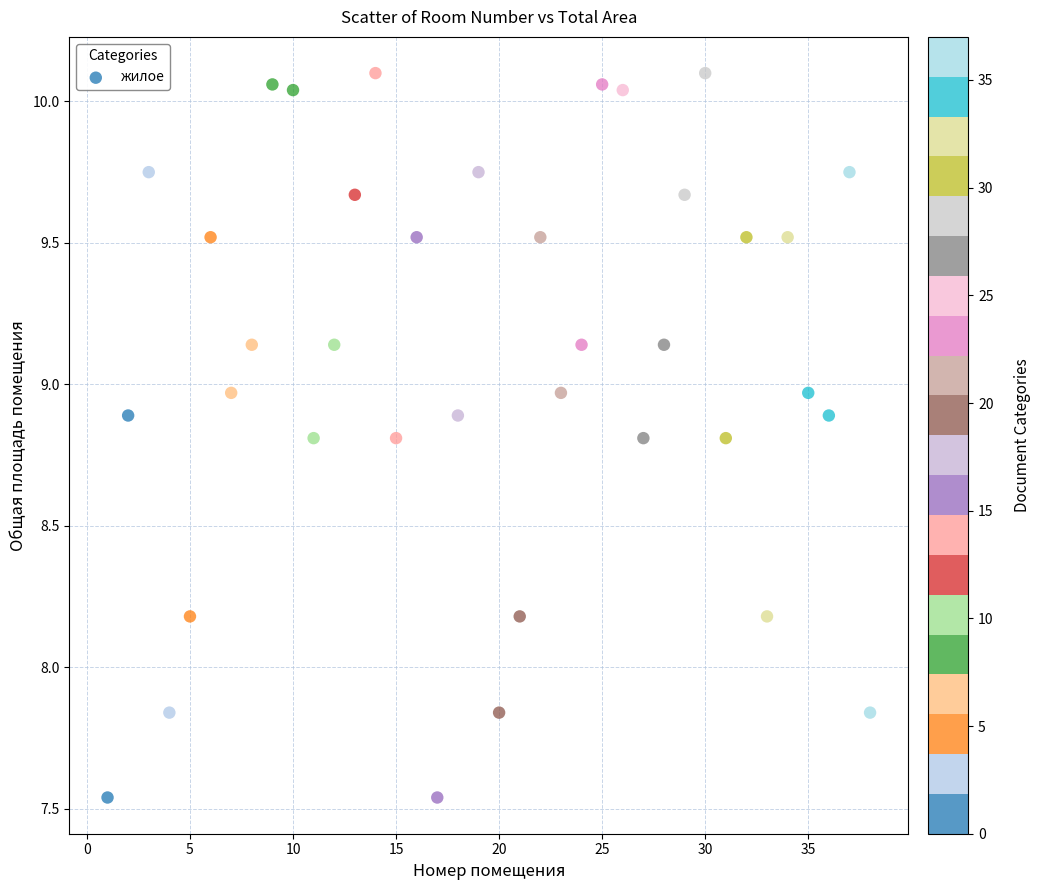

What is the range of Y values (max minus min)?

2.6